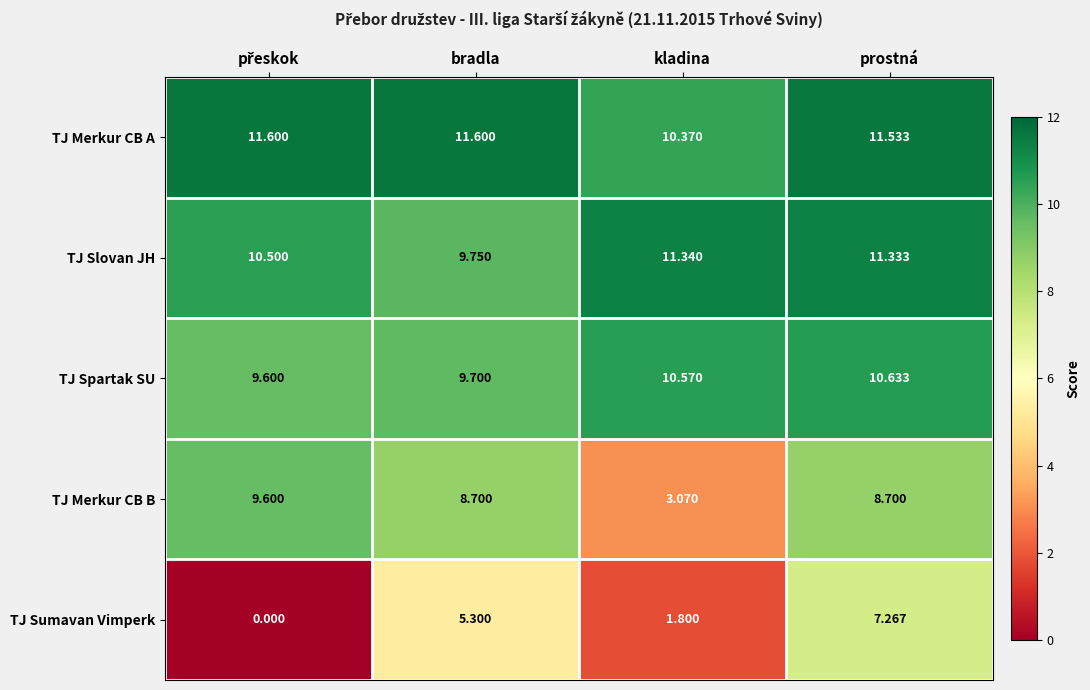

At which category is the sum across all series the highest?

prostná